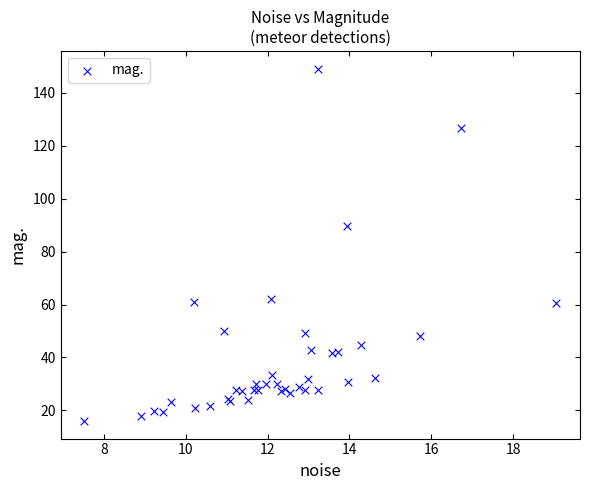

What Y value in the scatter plot is closest to 82?

89.6